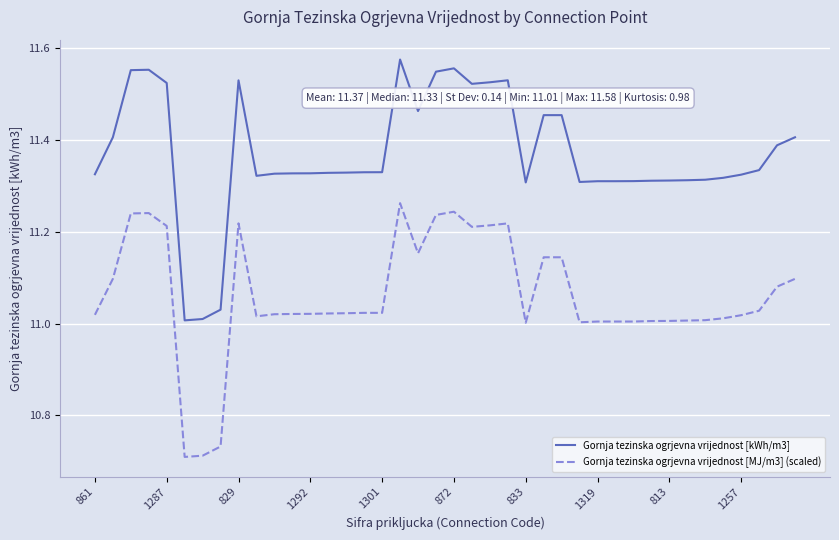

Rank the series by their maximum value, from lowest to highest.

Gornja tezinska ogrjevna vrijednost [MJ/m3] (scaled), Gornja tezinska ogrjevna vrijednost [kWh/m3]